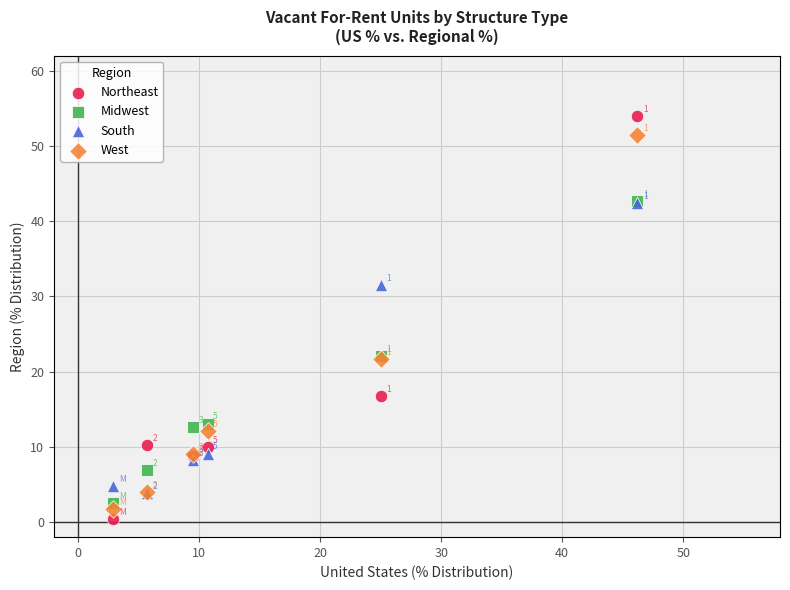

Which series reaches the maximum Y coordinate?

Northeast